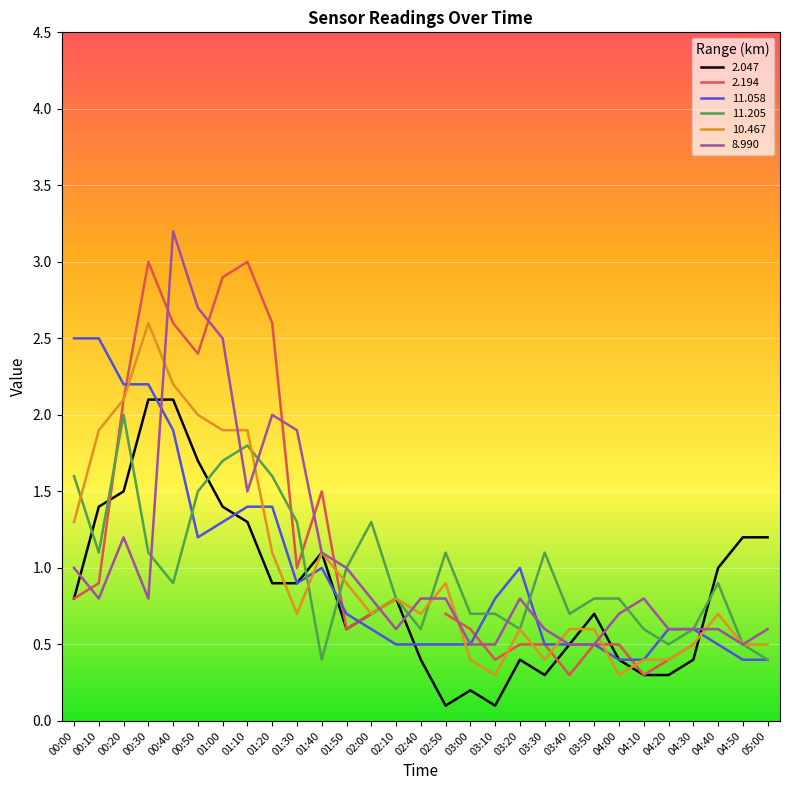

At which label does 8.990 reach its peak?

00:40